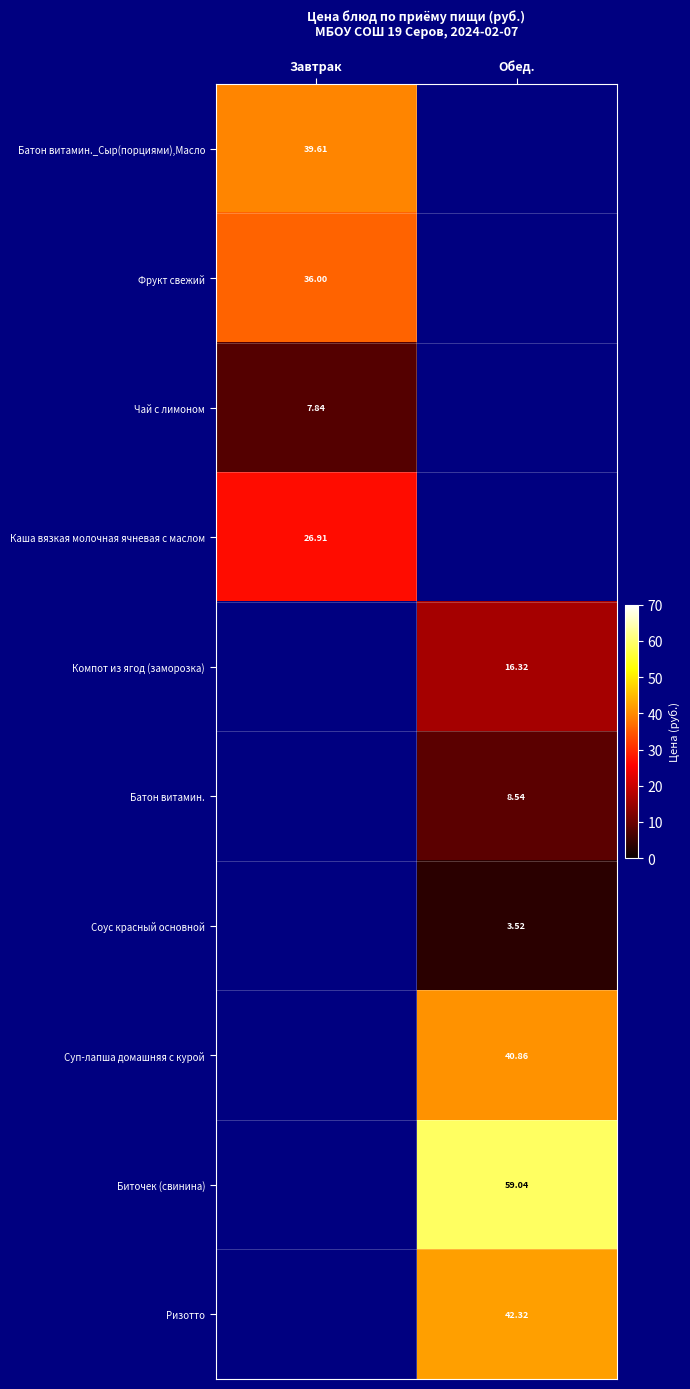

Which label corresponds to the smallest value in the chart?

Обед.